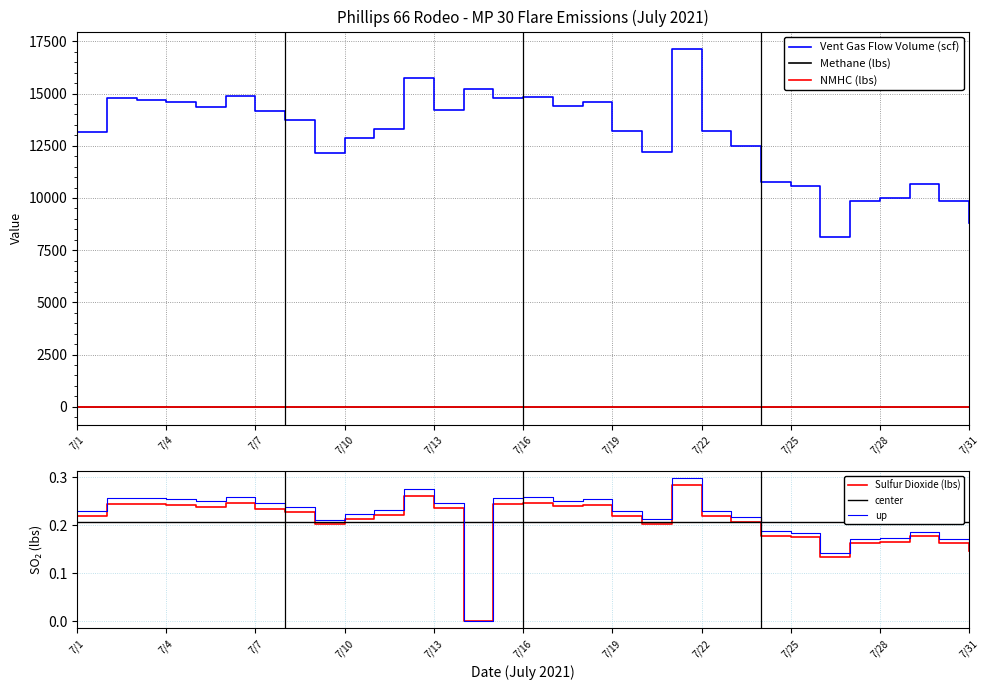

True or false: Methane (lbs) has a value of 2.4 at 7/18.

False